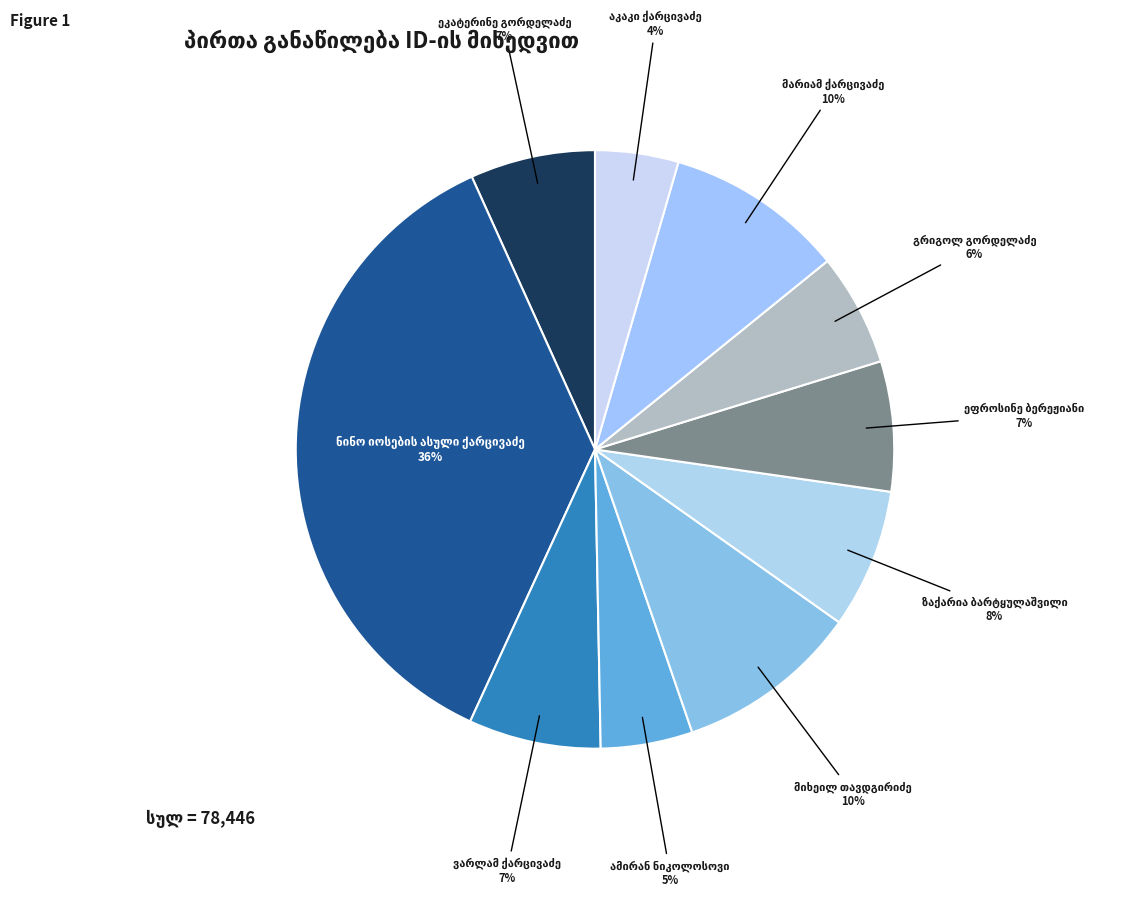

How many segments does this pie chart have?

10